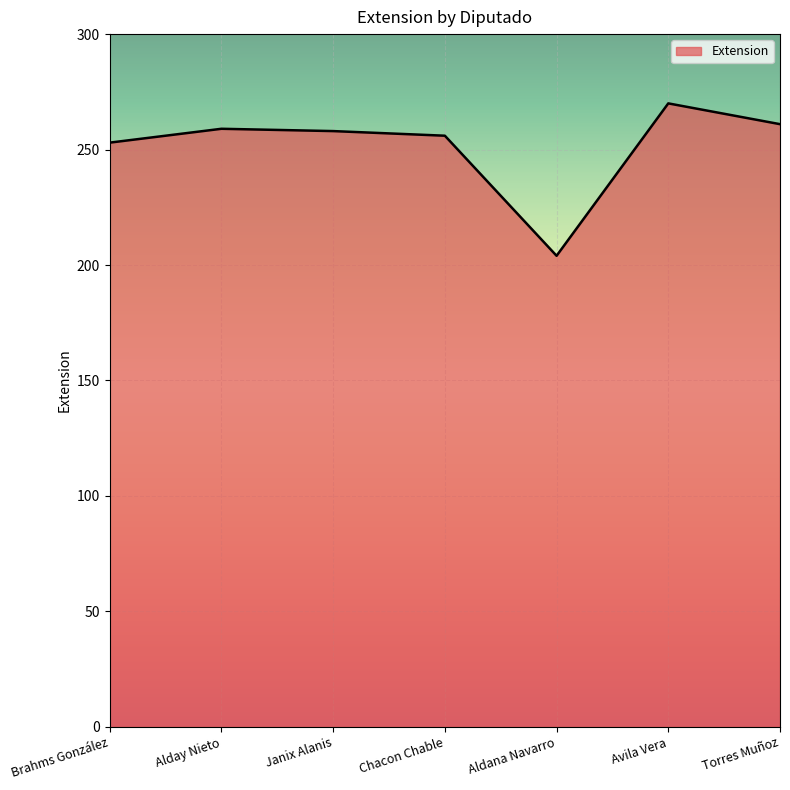

What value does the data have at Brahms González, to the nearest 5?

255